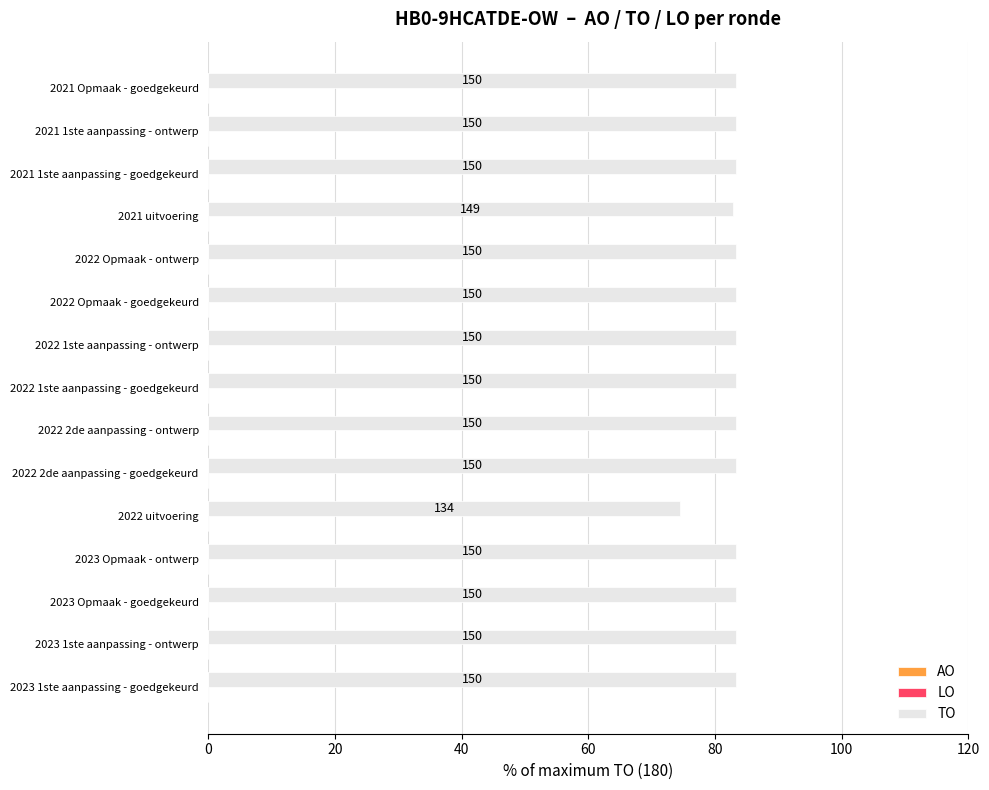

How many bars are there in total?

15